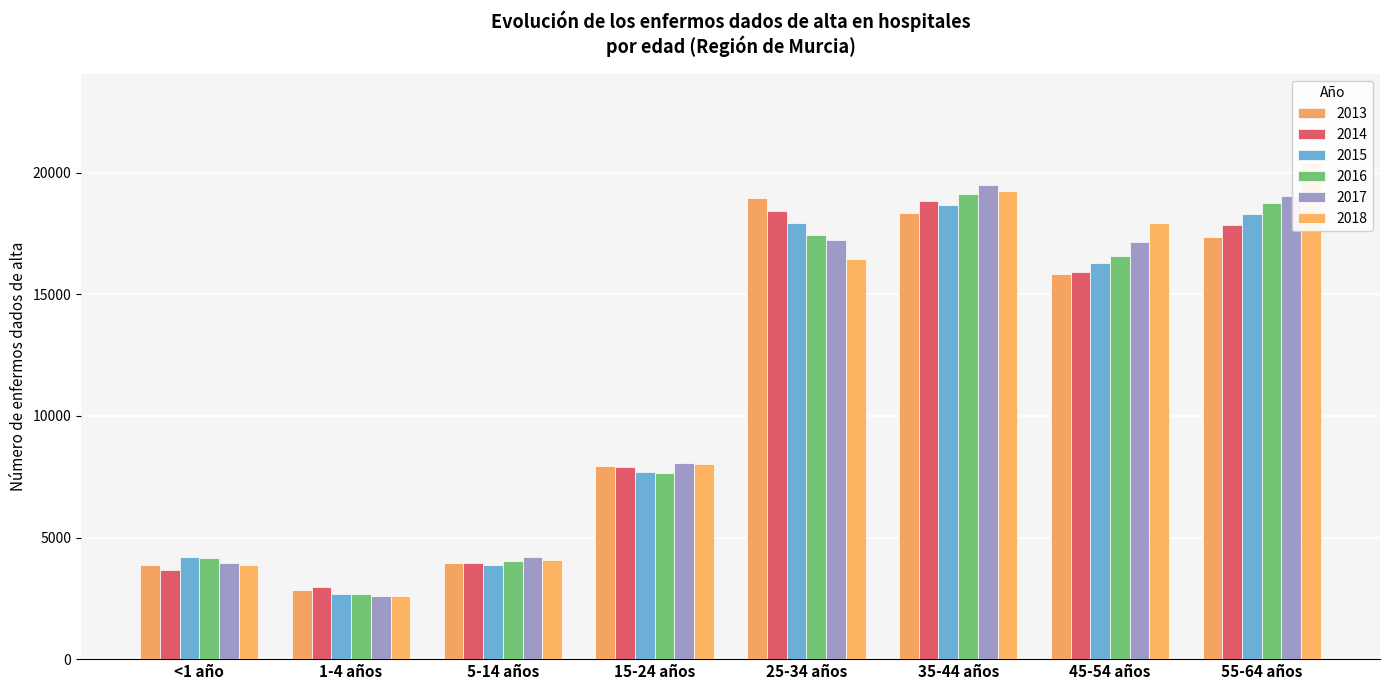

What is the lowest value of the 2016 series?

2685